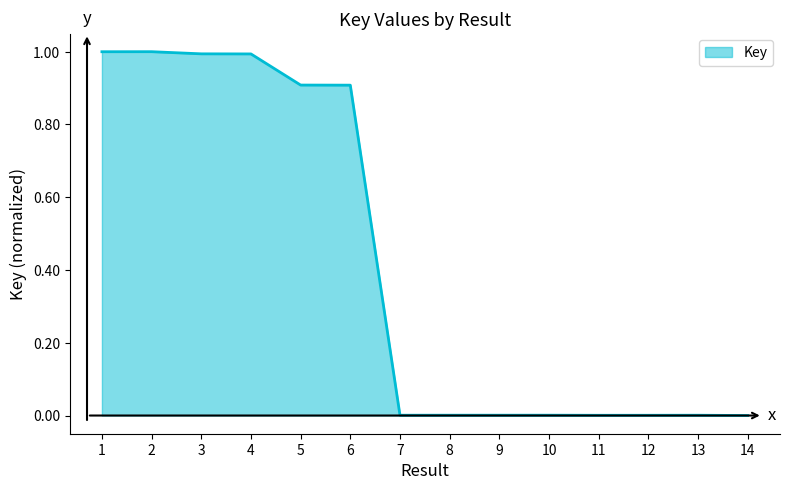

What is the difference between the maximum and minimum values?

1.0